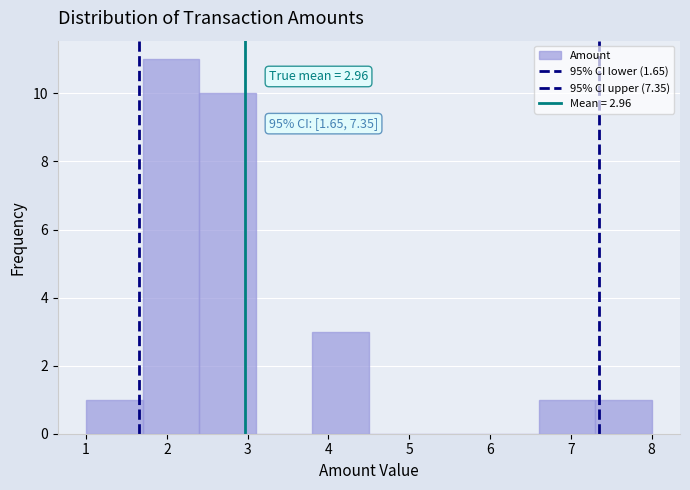

Over which range of the x-axis is the bar tallest?

1.7 to 2.4